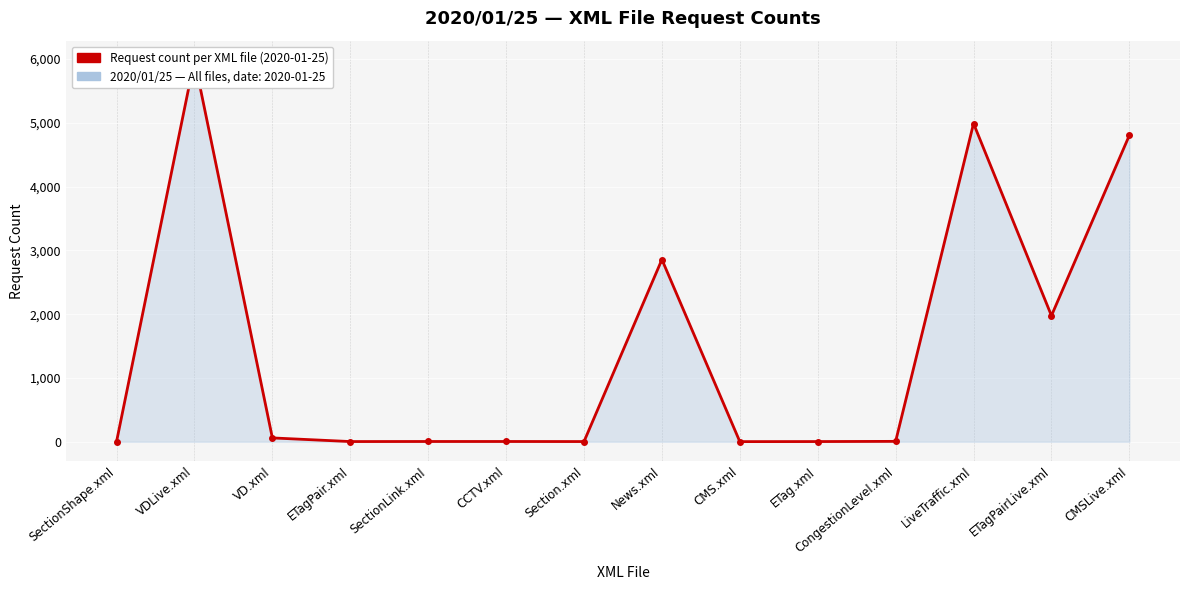

Reading left to right, transcribe all the data shown in this chart.

3	5987	60	3	4	4	3	2856	2	3	6	4988	1976	4803